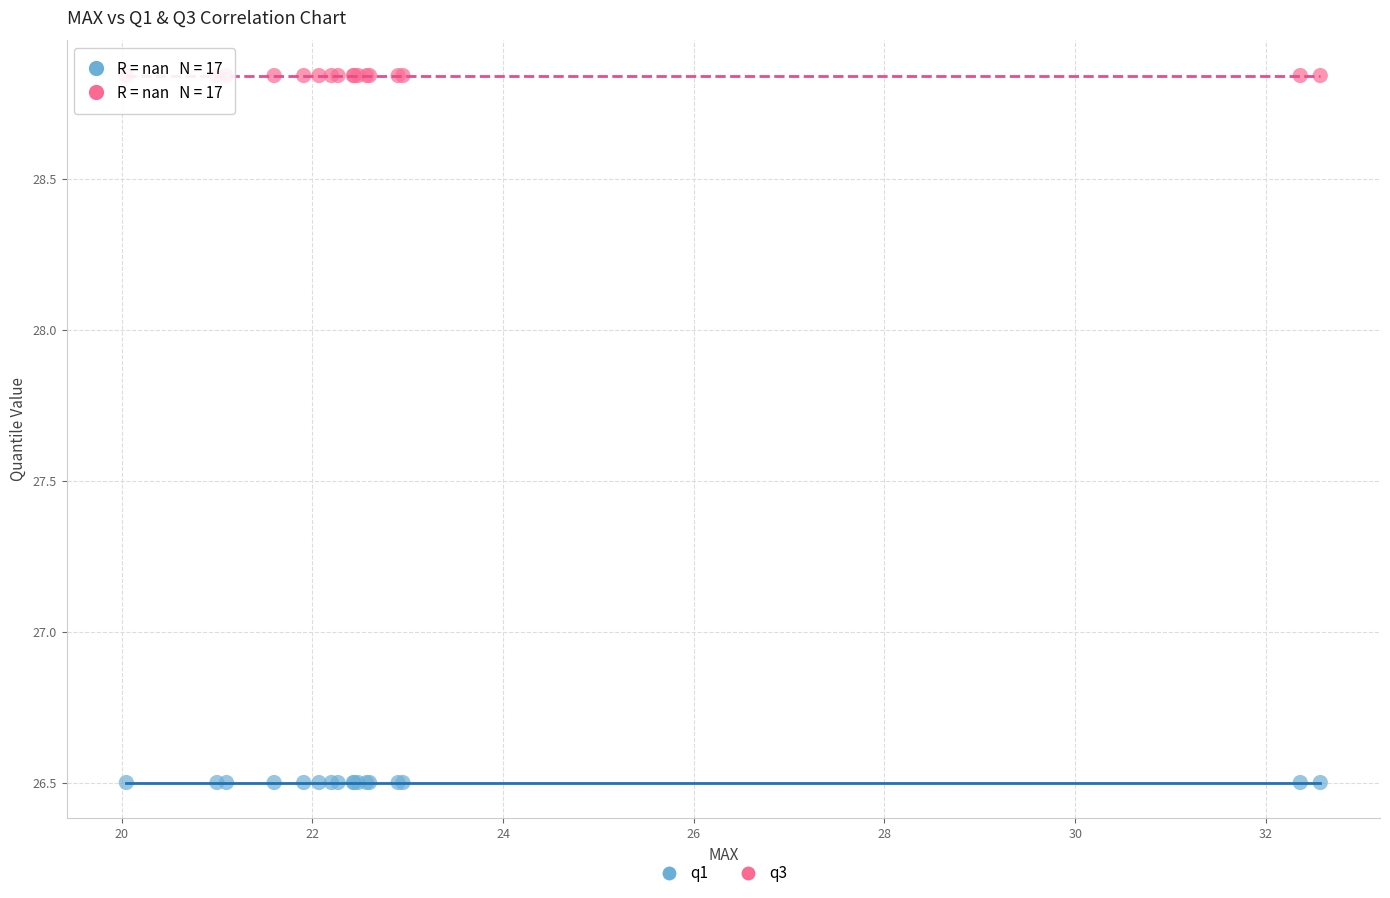

Which series reaches the maximum Y coordinate?

q3